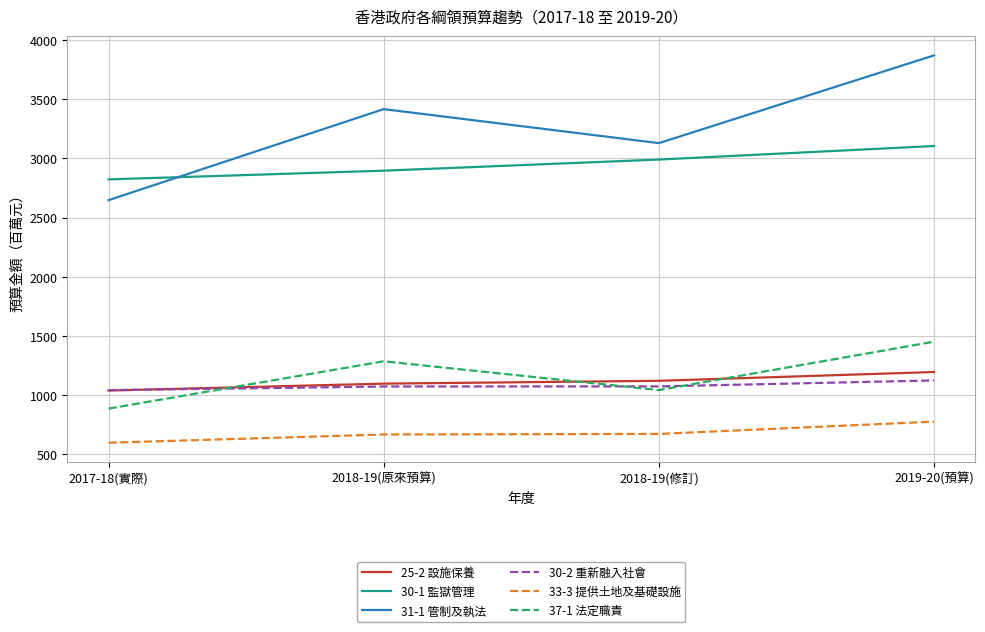

What is the smallest value displayed?

598.7